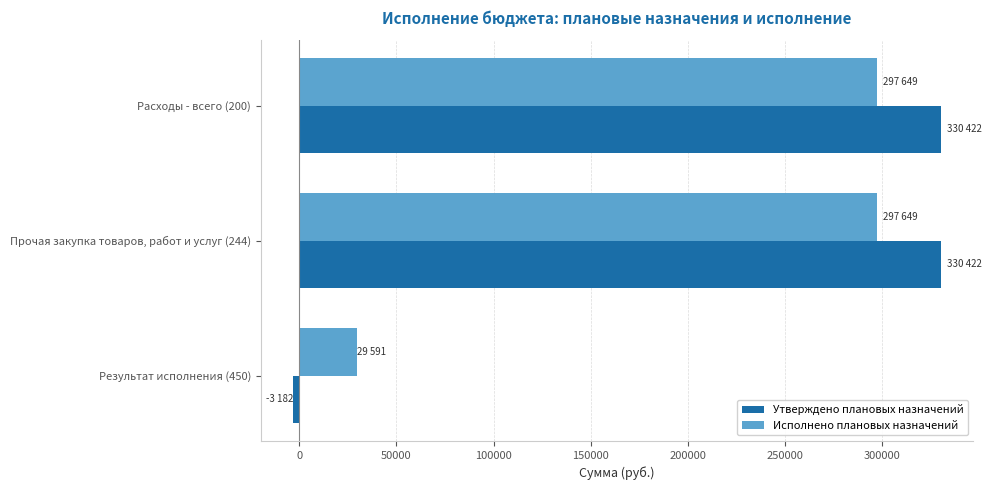

The value of Исполнено плановых назначений at Прочая закупка товаров, работ и услуг (244) is 297648.7. True or false?

True